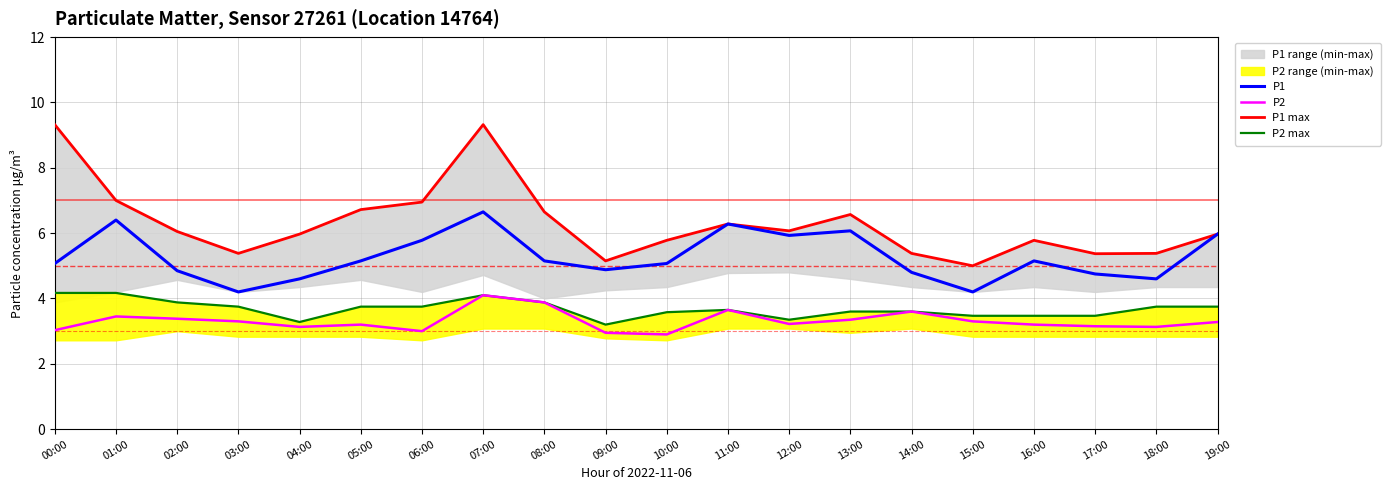

How many interior local peaks does the P1 max series have?

4